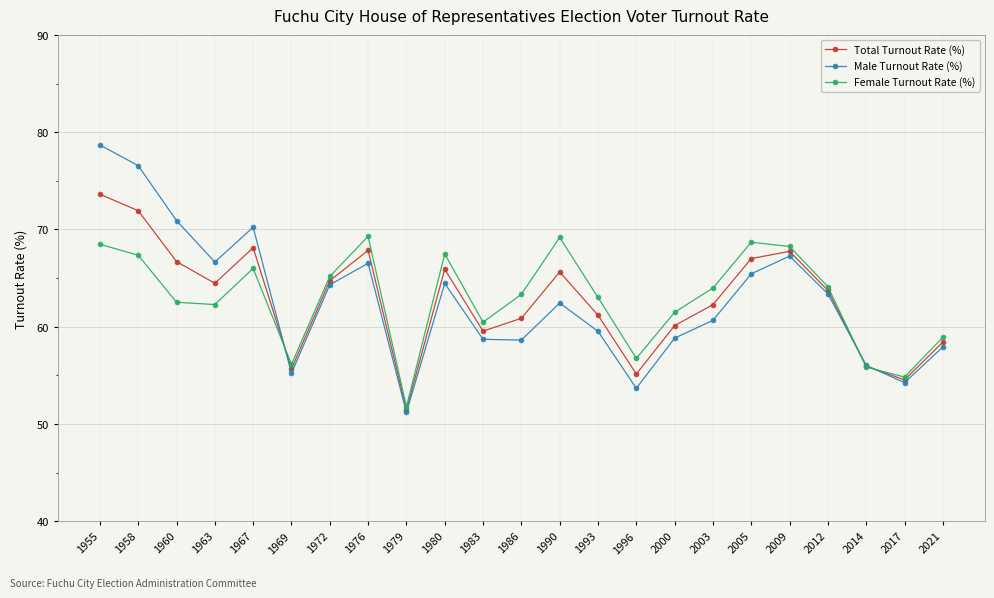

Which category has the highest value across all series?

1955